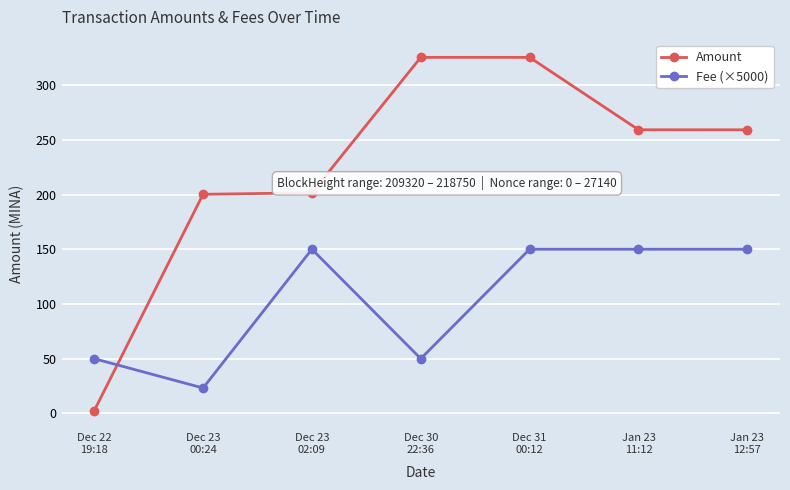

What is the difference between the Amount values at Dec 30
22:36 and Dec 23
00:24?

125.1